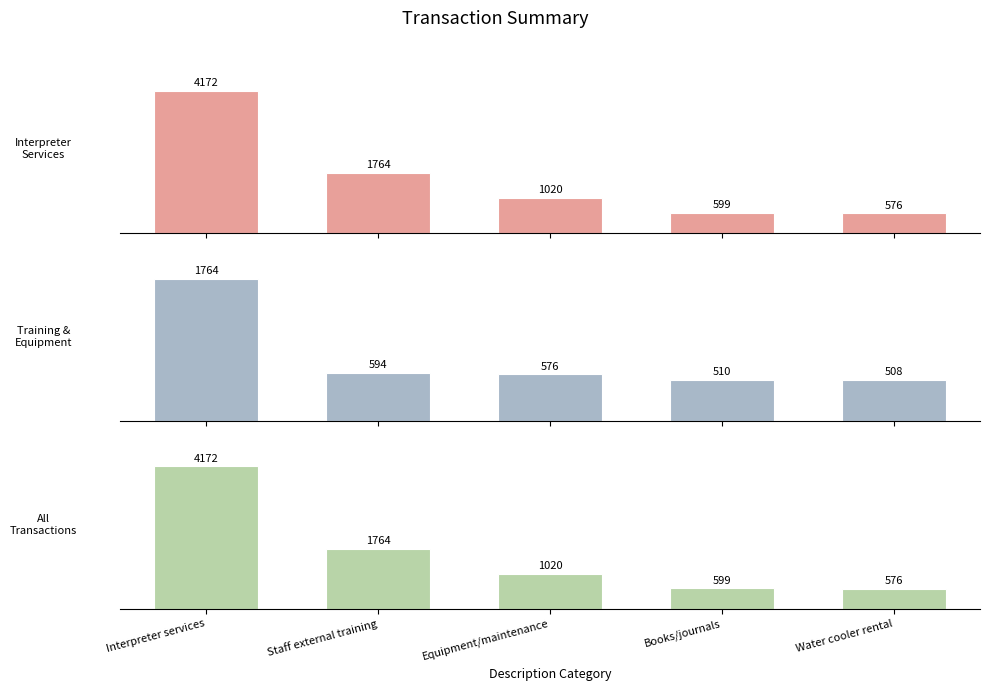

Where does the Training & Equipment series first go above 576?

Interpreter services